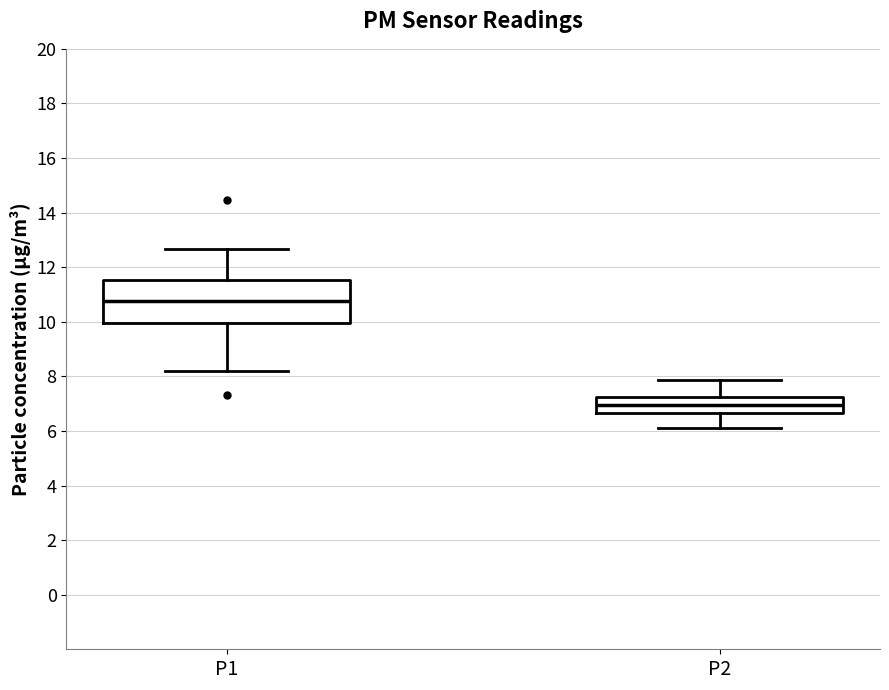

Reading left to right, read every box against the y-axis: the position of its median line, the range the box covers, and the ends of its whiskers. The values are not printed on the chart, so give them approximately, as read against the axis.

P1: median 10.8, box 10.0 to 11.6, whiskers 8.2 to 12.6
P2: median 7.0, box 6.6 to 7.2, whiskers 6.2 to 7.8